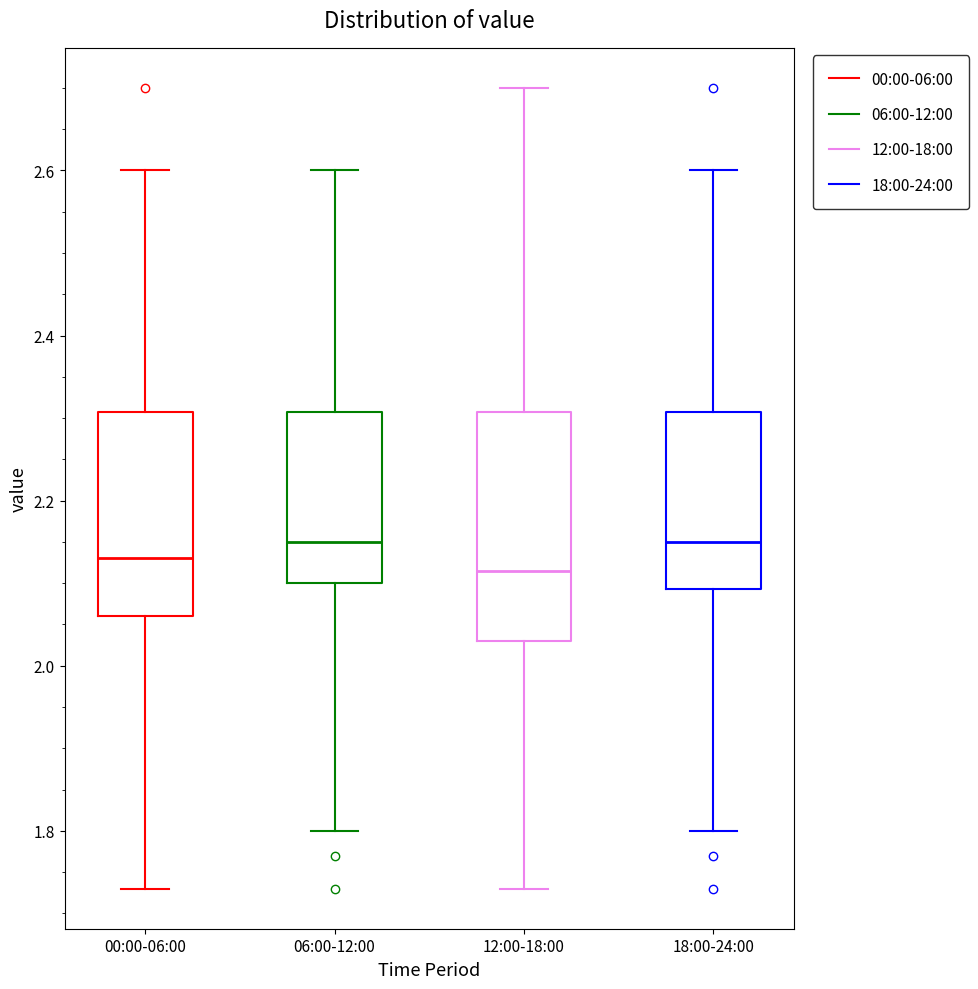

Which box is the tallest, from its lower edge to its upper edge?

12:00-18:00